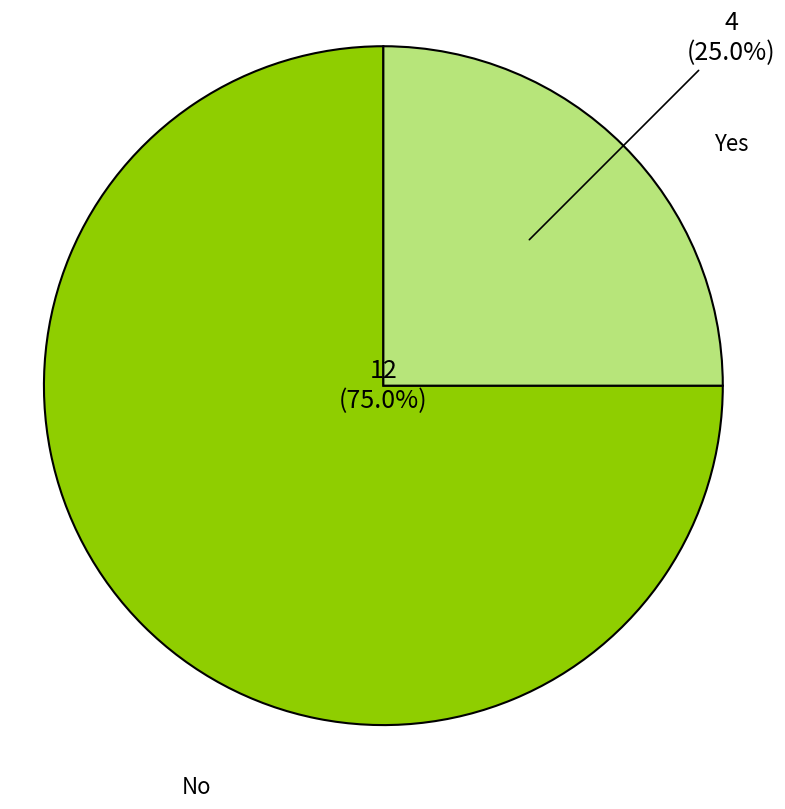

Rank the categories by value from highest to lowest.

No, Yes